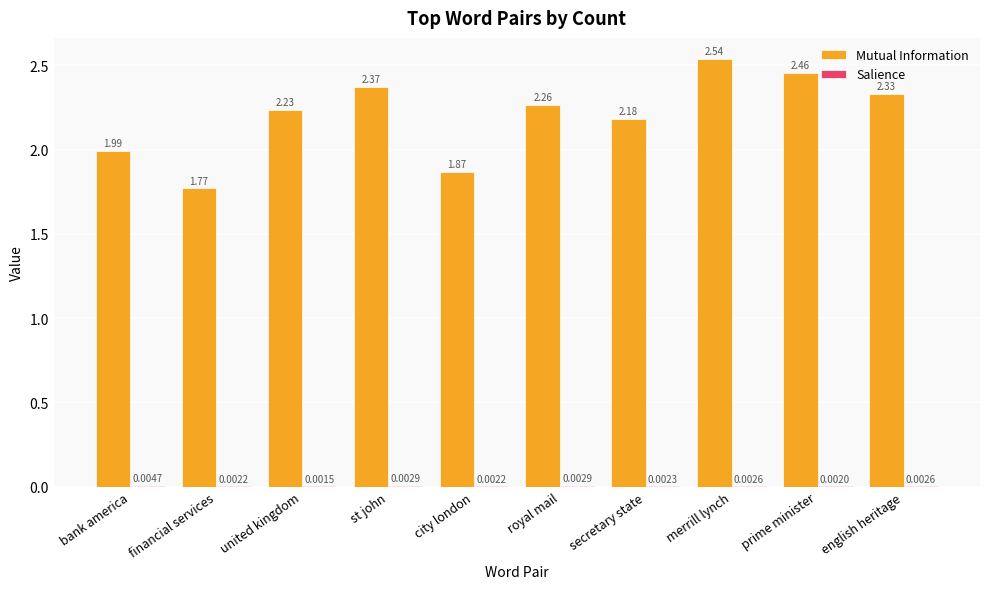

Where does the Mutual Information series first go above 2?

united kingdom